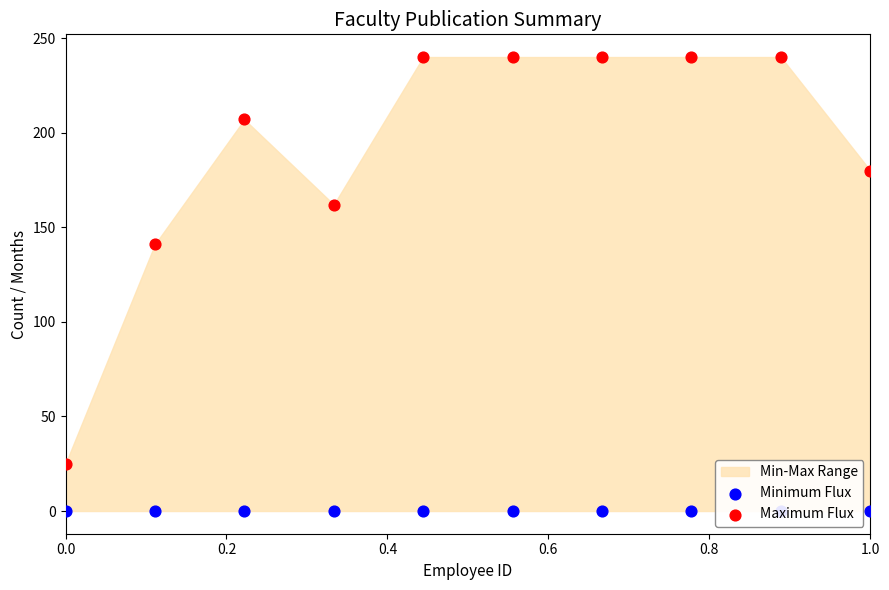

At which category is the sum across all series the highest?

0.8